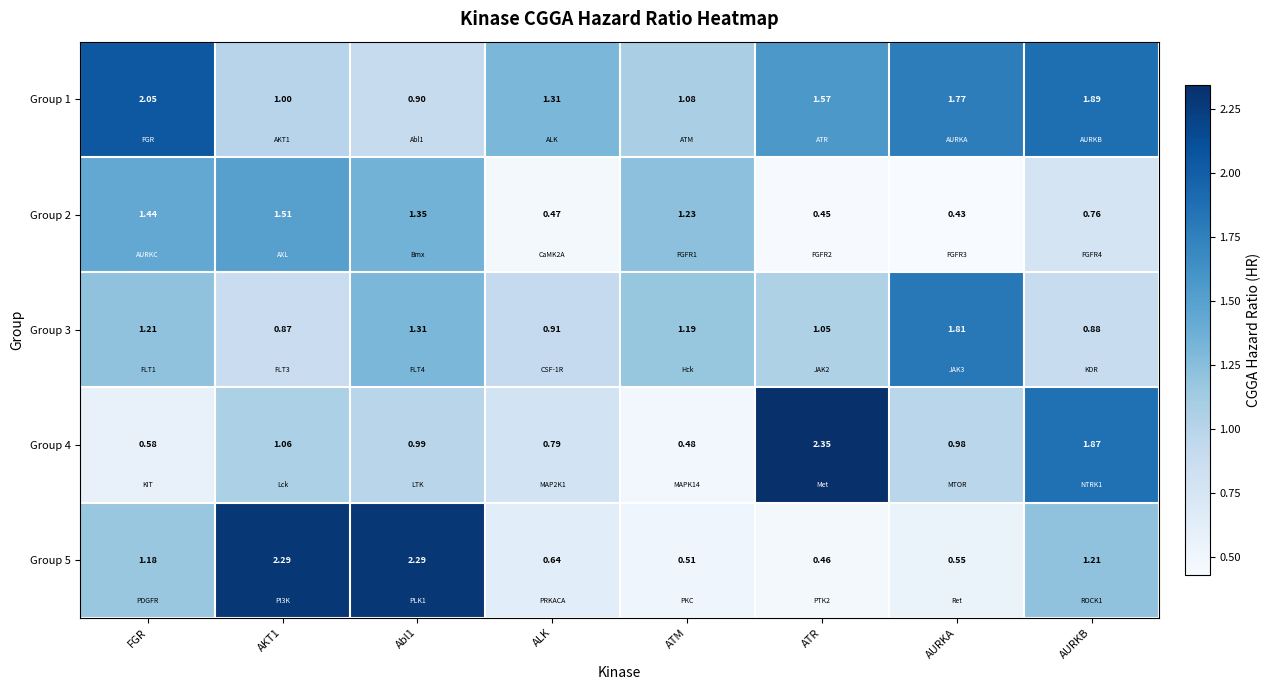

At which category does the chart reach its minimum across all series?

AURKA